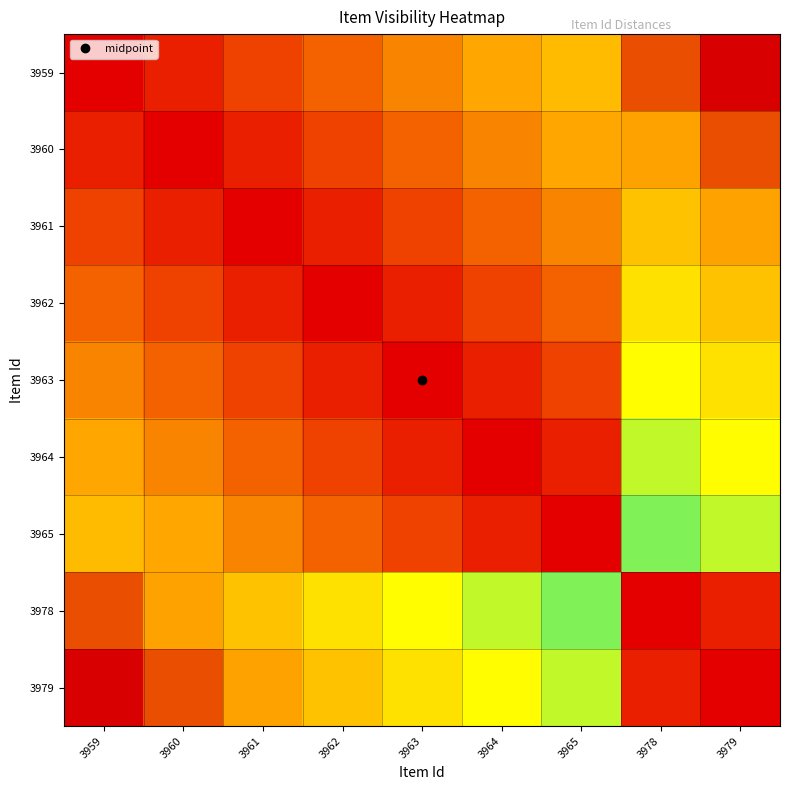

Reading left to right, extract all data points from this chart.

3959: 3959=0.0	3960=0.1	3961=0.1	3962=0.1	3963=0.2	3964=0.2	3965=0.3	3978=0.9	3979=1.0
3960: 3959=0.1	3960=0.0	3961=0.1	3962=0.1	3963=0.1	3964=0.2	3965=0.2	3978=0.9	3979=0.9
3961: 3959=0.1	3960=0.1	3961=0.0	3962=0.1	3963=0.1	3964=0.1	3965=0.2	3978=0.8	3979=0.9
3962: 3959=0.1	3960=0.1	3961=0.1	3962=0.0	3963=0.1	3964=0.1	3965=0.1	3978=0.8	3979=0.8
3963: 3959=0.2	3960=0.1	3961=0.1	3962=0.1	3963=0.0	3964=0.1	3965=0.1	3978=0.8	3979=0.8
3964: 3959=0.2	3960=0.2	3961=0.1	3962=0.1	3963=0.1	3964=0.0	3965=0.1	3978=0.7	3979=0.8
3965: 3959=0.3	3960=0.2	3961=0.2	3962=0.1	3963=0.1	3964=0.1	3965=0.0	3978=0.7	3979=0.7
3978: 3959=0.9	3960=0.9	3961=0.8	3962=0.8	3963=0.8	3964=0.7	3965=0.7	3978=0.0	3979=0.1
3979: 3959=1.0	3960=0.9	3961=0.9	3962=0.8	3963=0.8	3964=0.8	3965=0.7	3978=0.1	3979=0.0